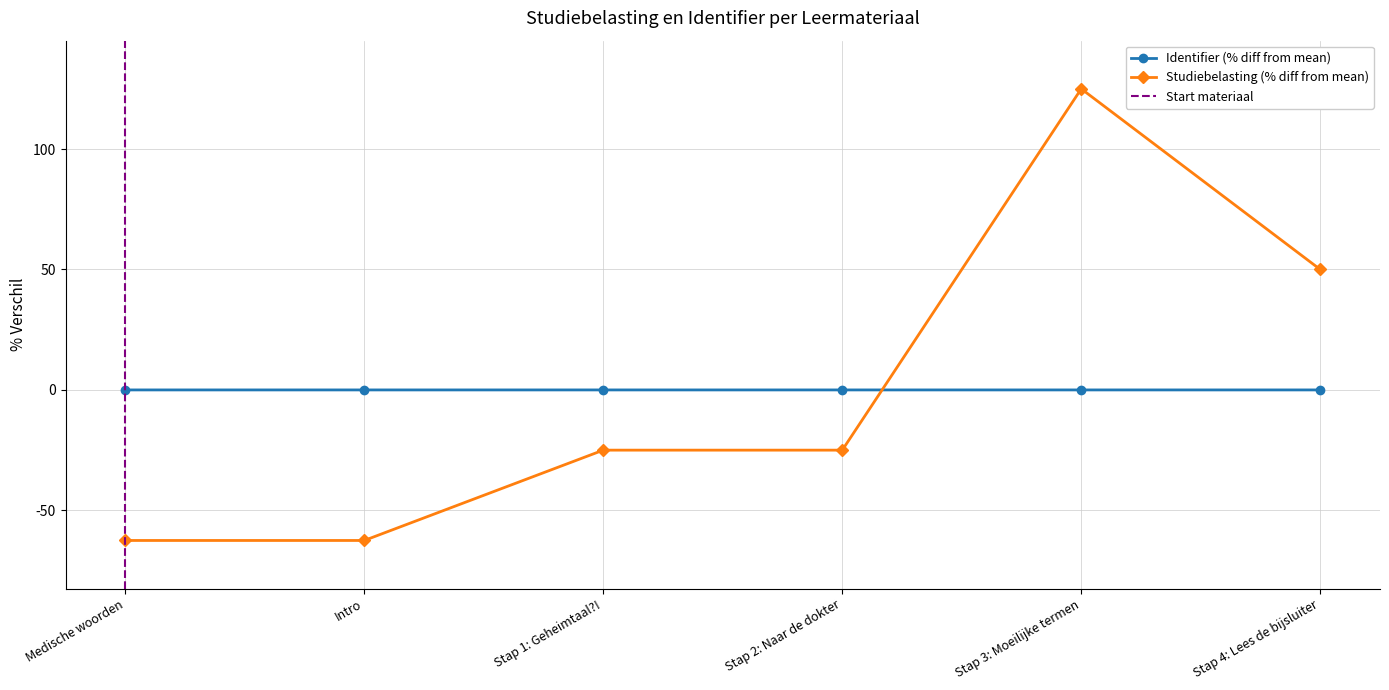

What position from the right is Medische woorden?

6